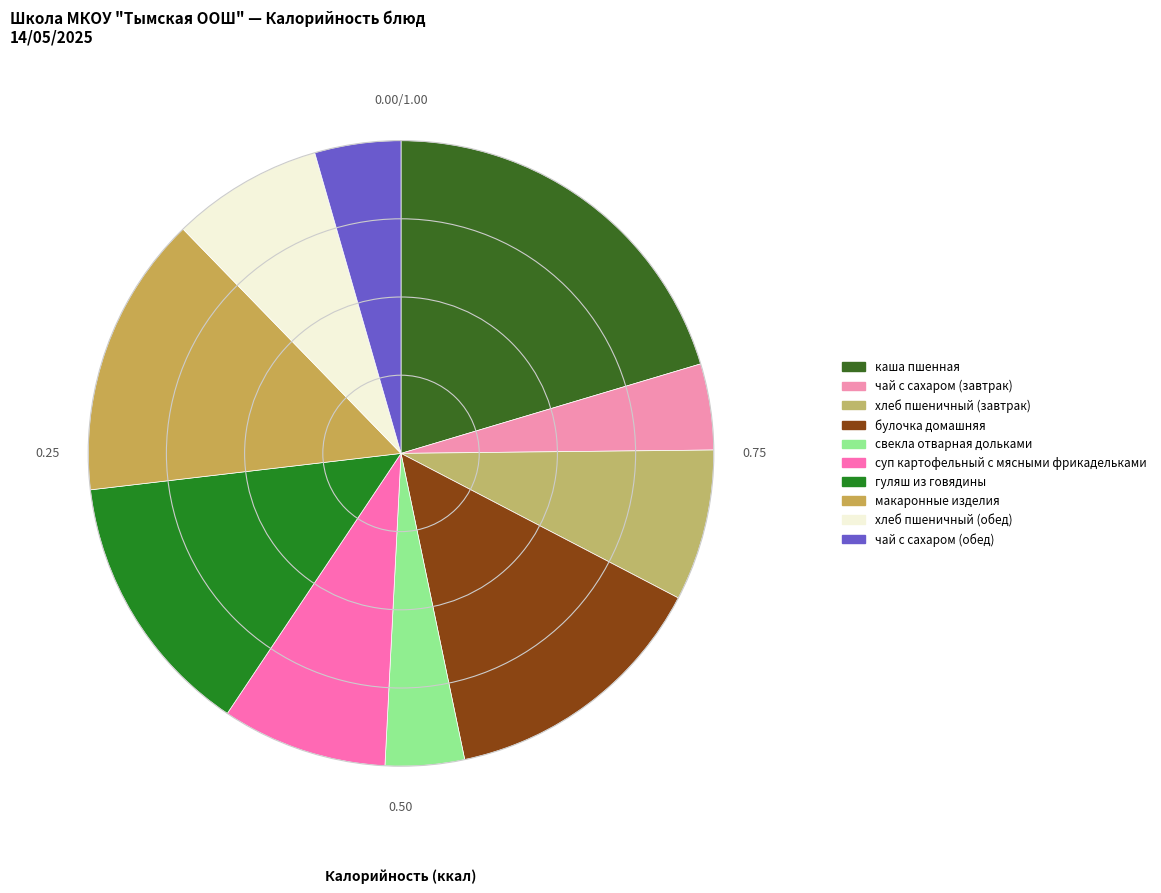

Approximately how many times larger is the value at суп картофельный с мясными фрикадельками compared to хлеб пшеничный (завтрак)?

1.1